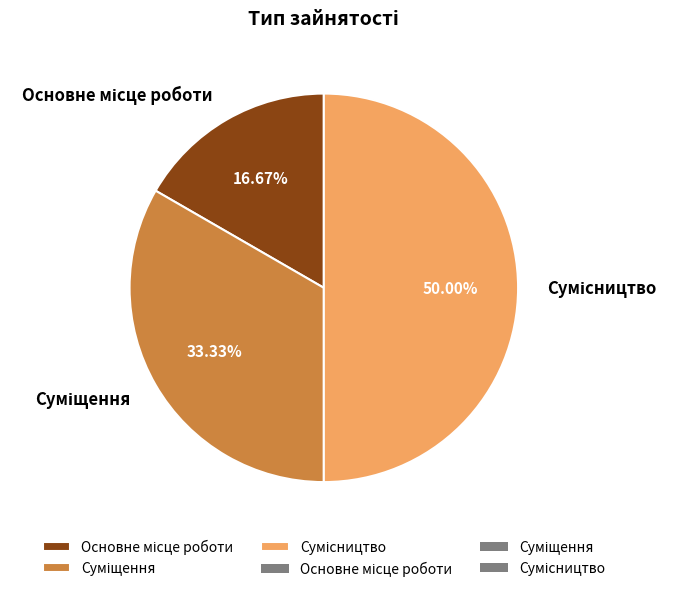

Count the number of slices in the pie.

3